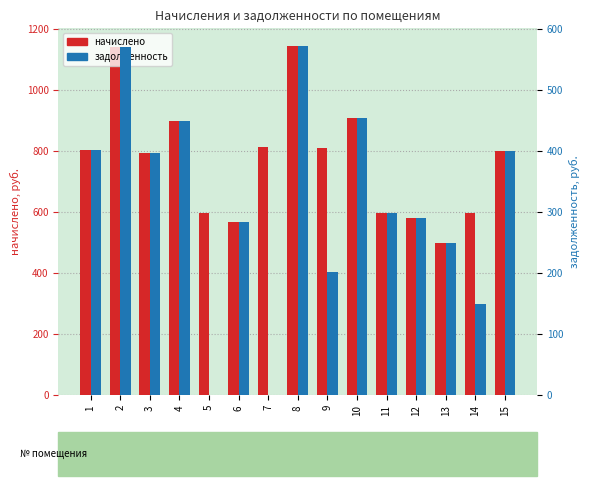

True or false: начислено has a value of 596.2 at 14.

True